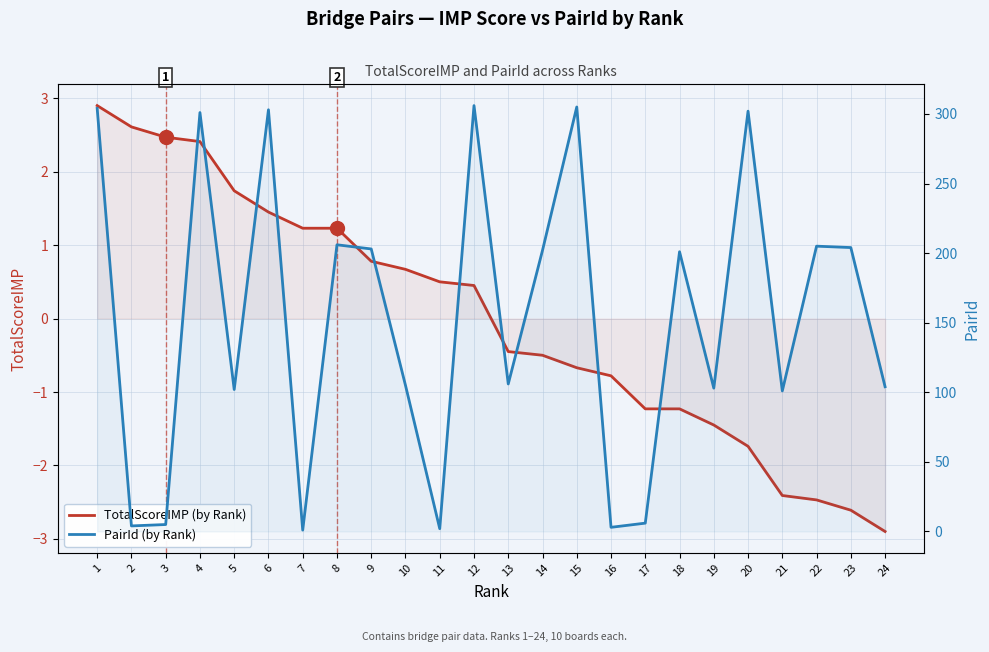

How many data points in PairId (by Rank) are less than 201?

12